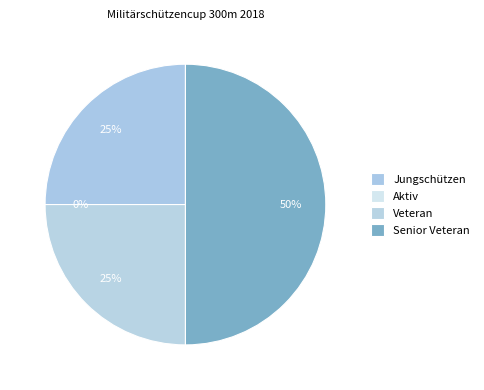

Does any single category account for the majority?

No